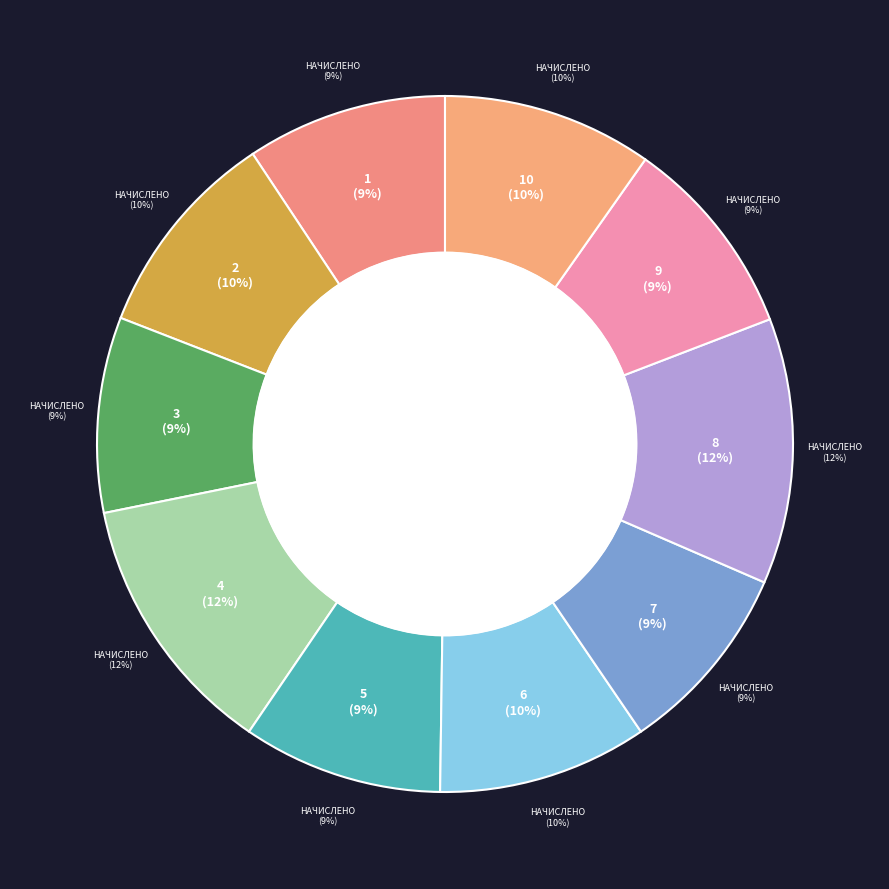

Rank the categories by value from lowest to highest.

7, 3, 5, 1, 9, 6, 10, 2, 4, 8